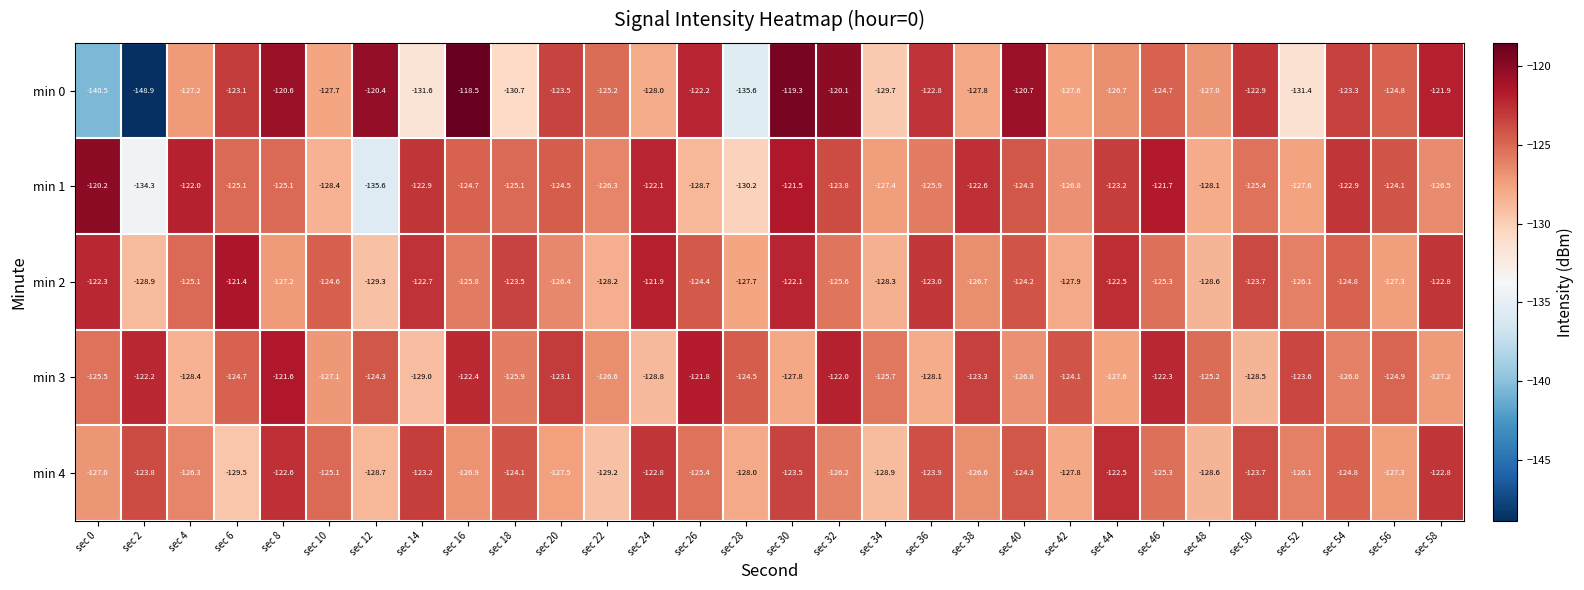

List the series in order of their peak value, lowest first.

min 4, min 3, min 2, min 1, min 0